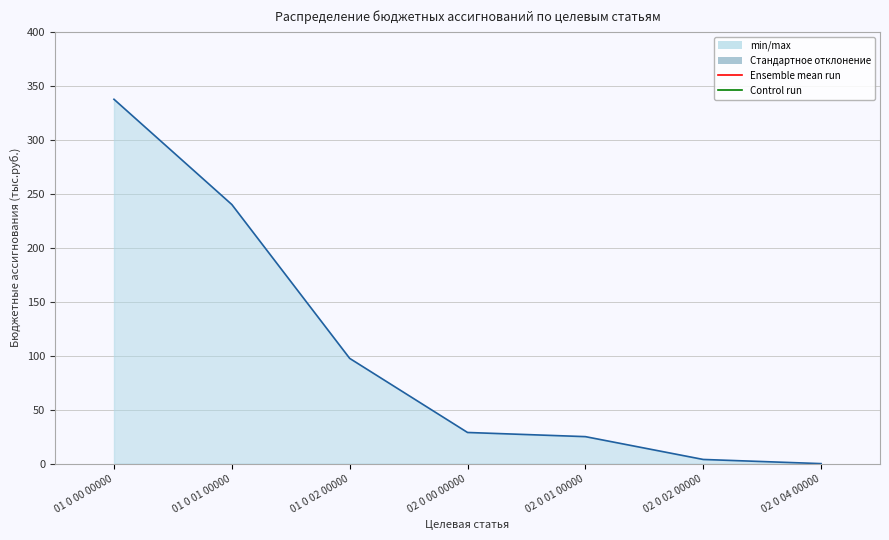

Read the value at 02 0 01 00000.

25.0